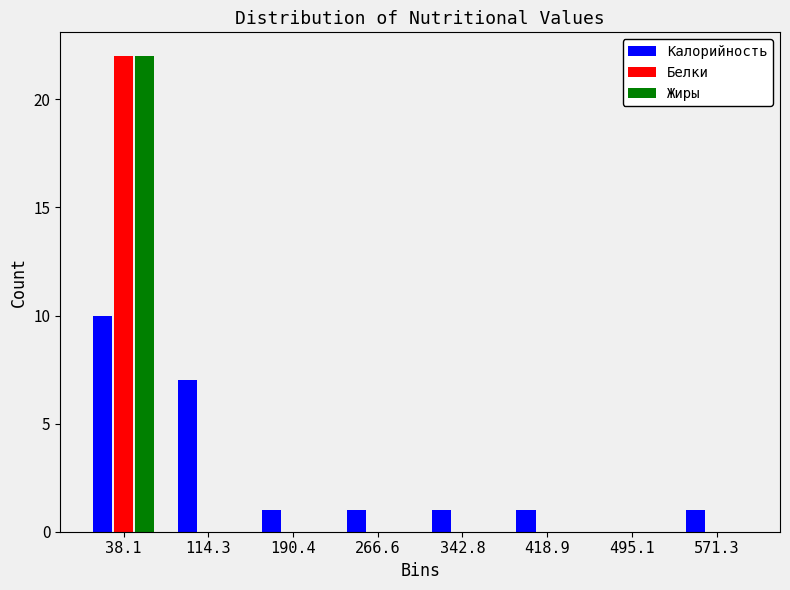

What is the height of the Белки bar covering 0 to 80 on the x-axis? Neither the bar edges nor the heights are printed on the chart, so give them approximately, as read against the axes.

22